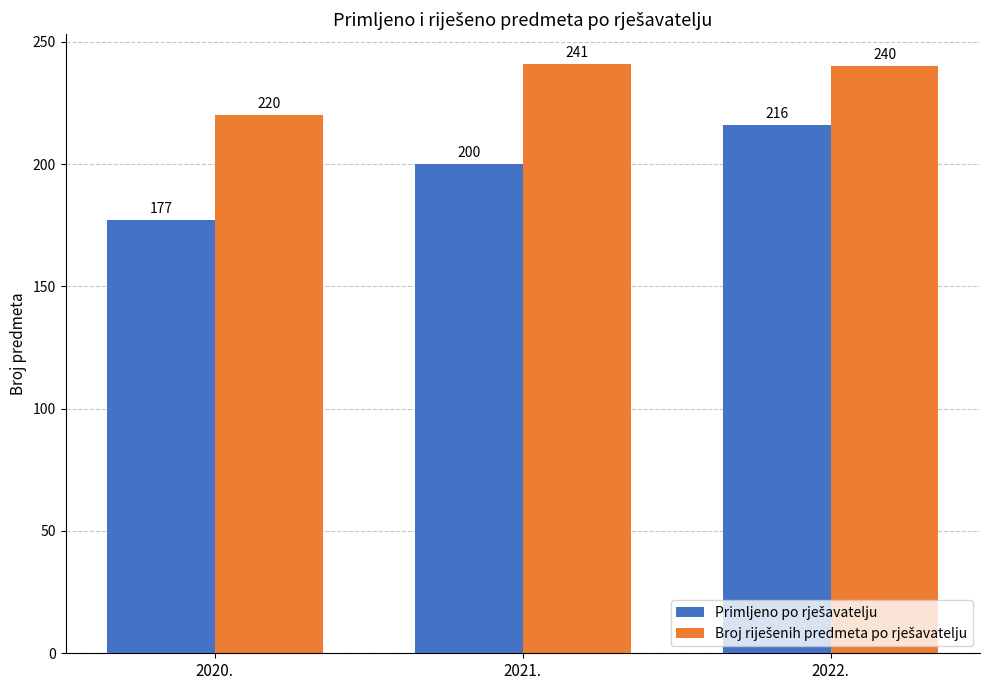

What is the label of the 1st bar from the right?

2022.